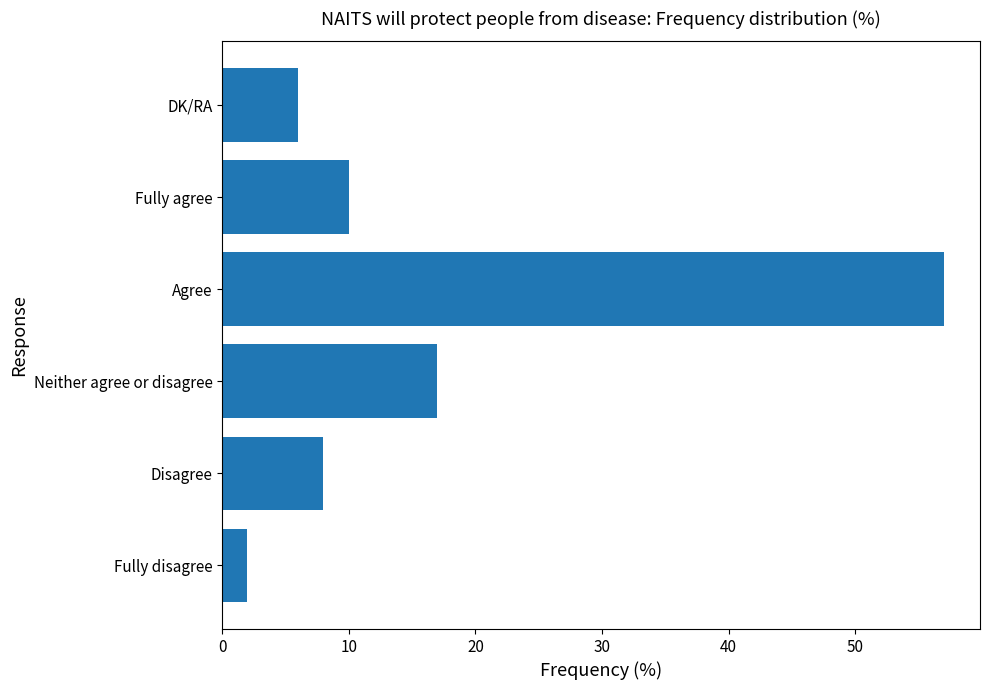

Where is the data nearest to the value 29?

Neither agree or disagree